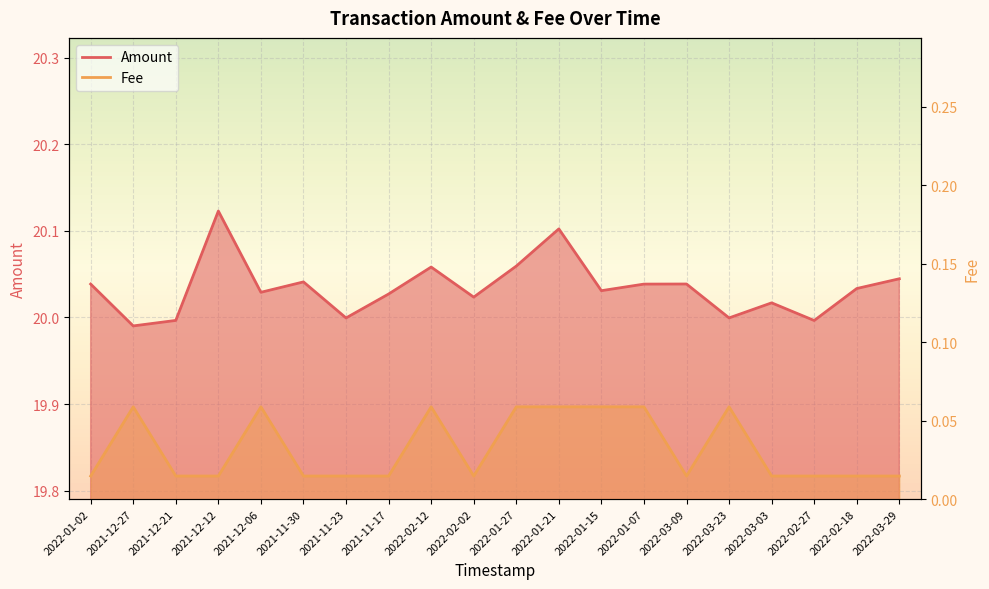

At which category does Amount reach its first local valley?

2021-12-27